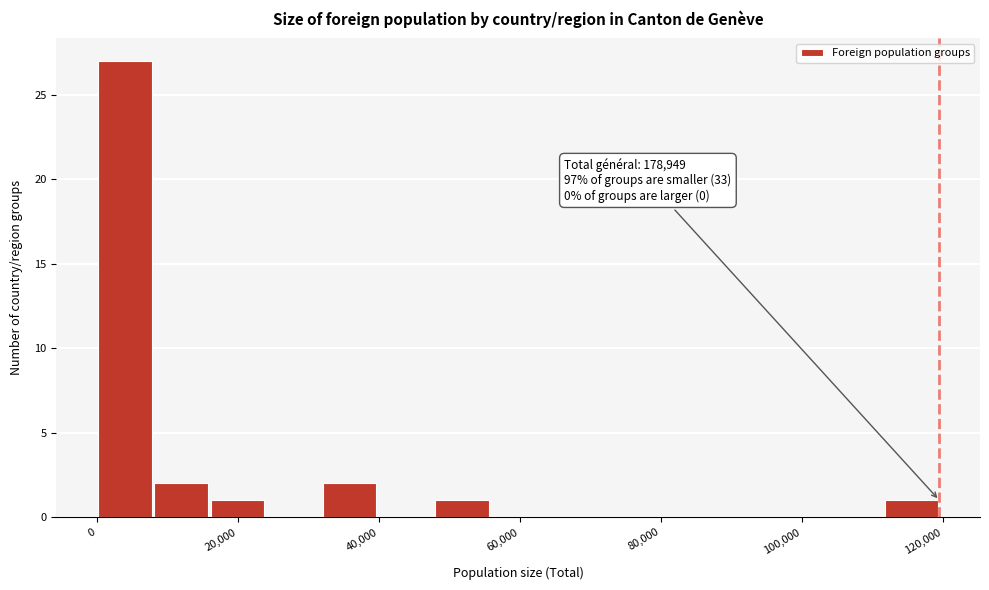

Read against the x-axis, roughly where is the centre of the tallest bar?

4000